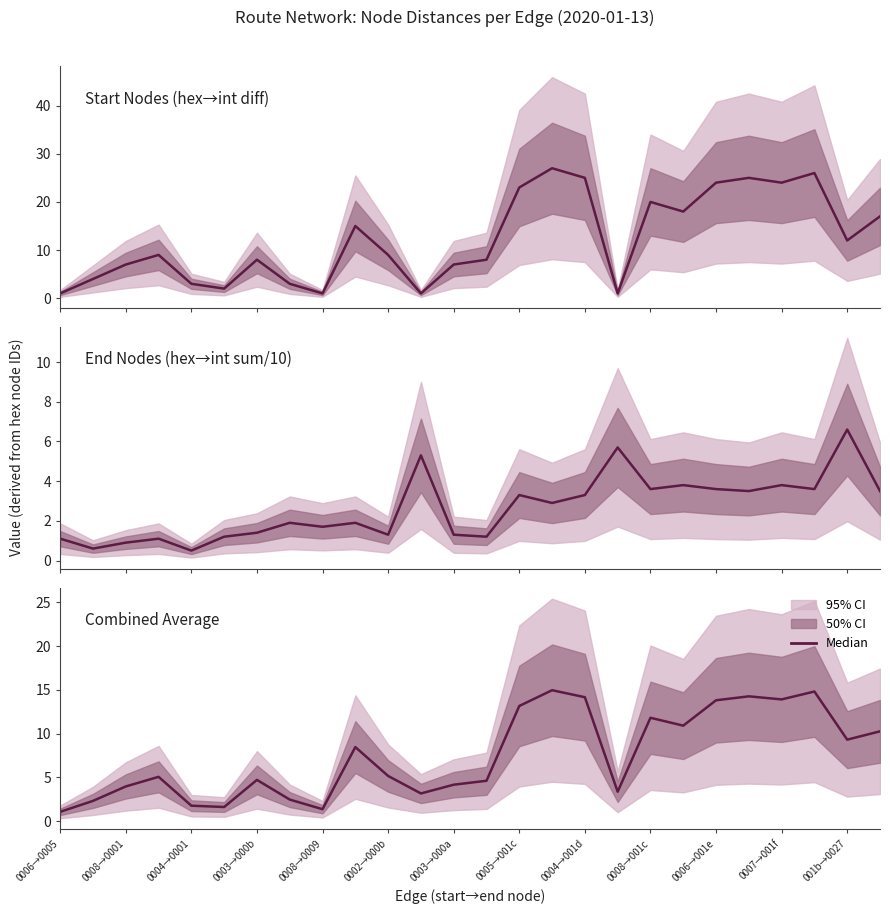

What is the difference between the maximum and minimum values?

13.9